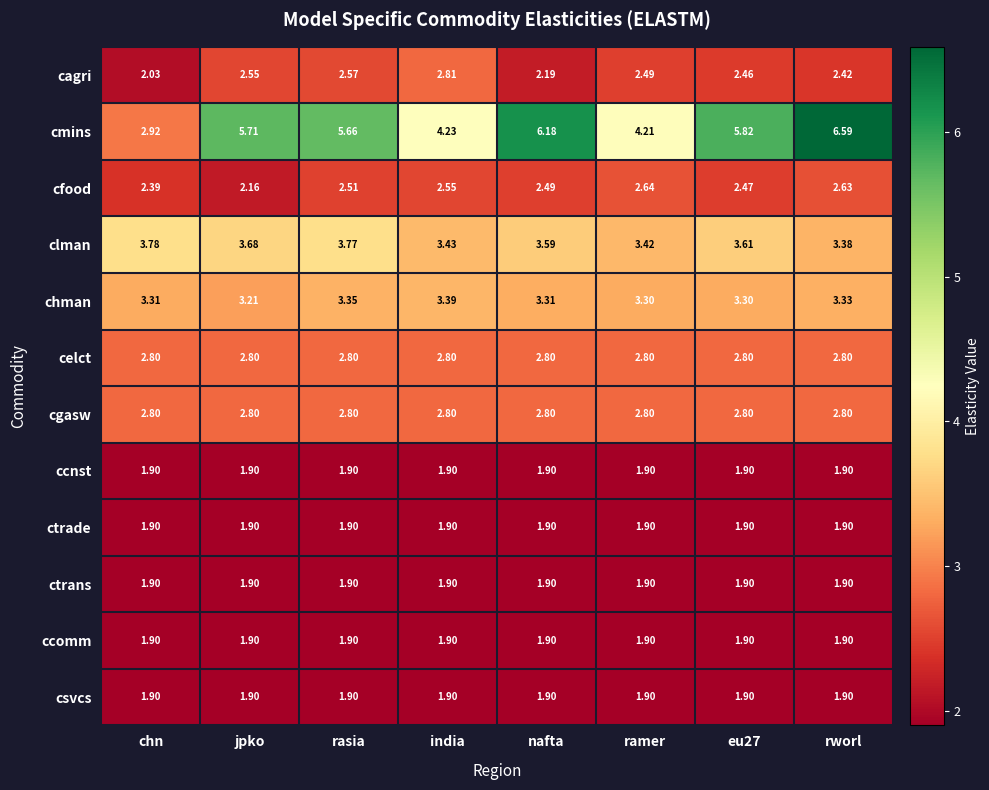

At which category is the sum across all series the highest?

rworl